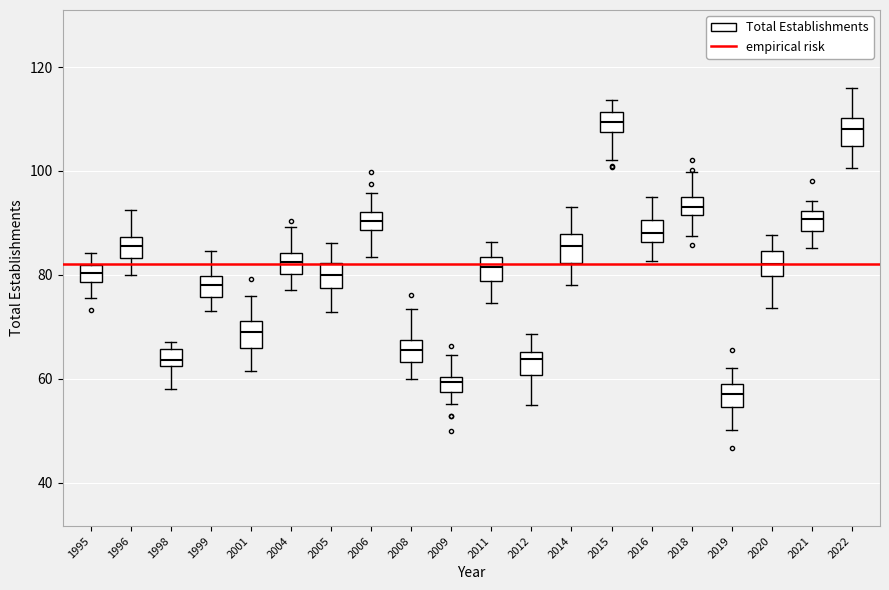

Where is the upper edge of the box at x = 1996 on the y-axis? The values are not printed on the chart, so give them approximately, as read against the axis.

88